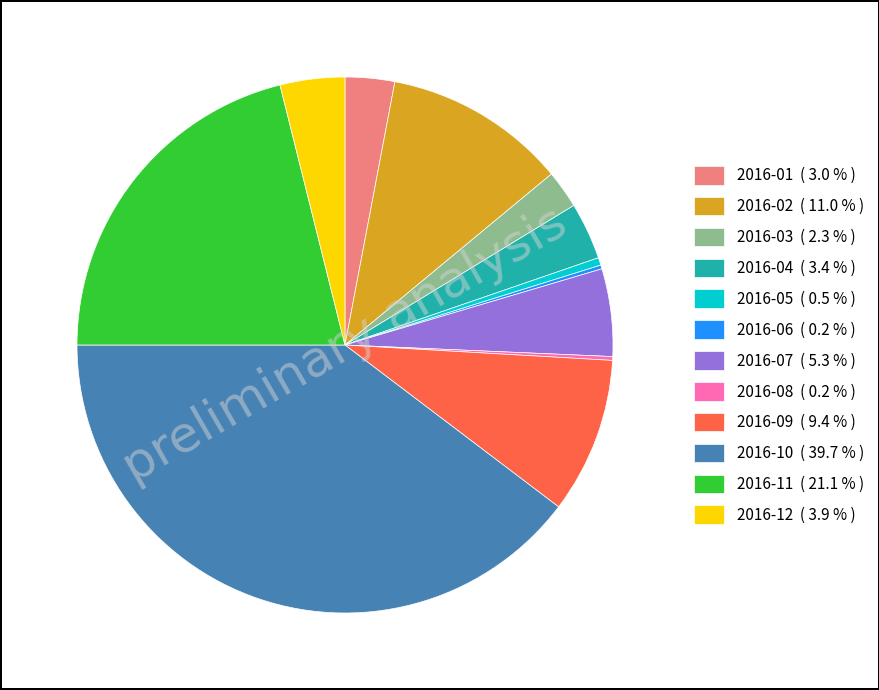

What is the ratio of the value at 2016-07 ( 5.3 % ) to the value at 2016-01 ( 3.0 % )?

1.8